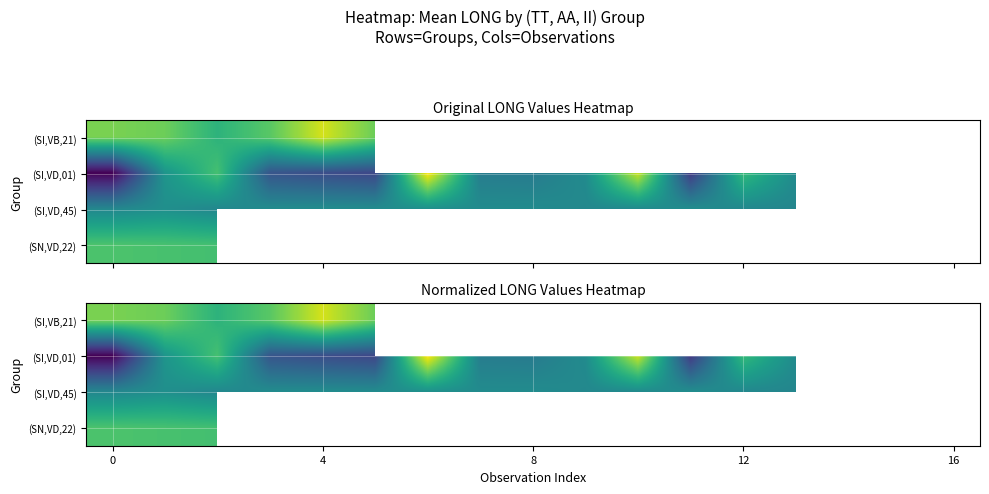

What is the difference between the highest and lowest values at 5?

0.6